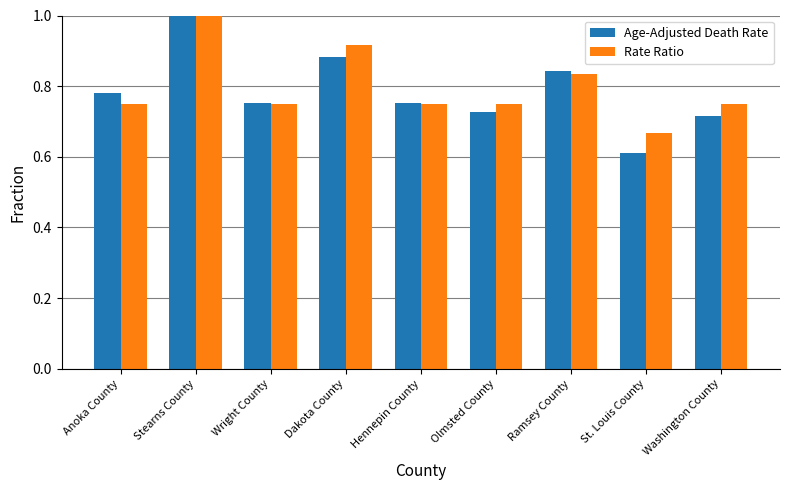

What is the highest value of the Age-Adjusted Death Rate series?

1.0